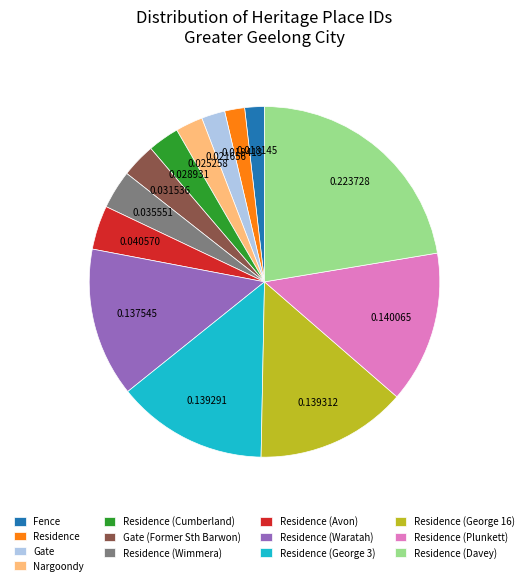

Which category has the biggest portion of the pie?

Residence (Davey)